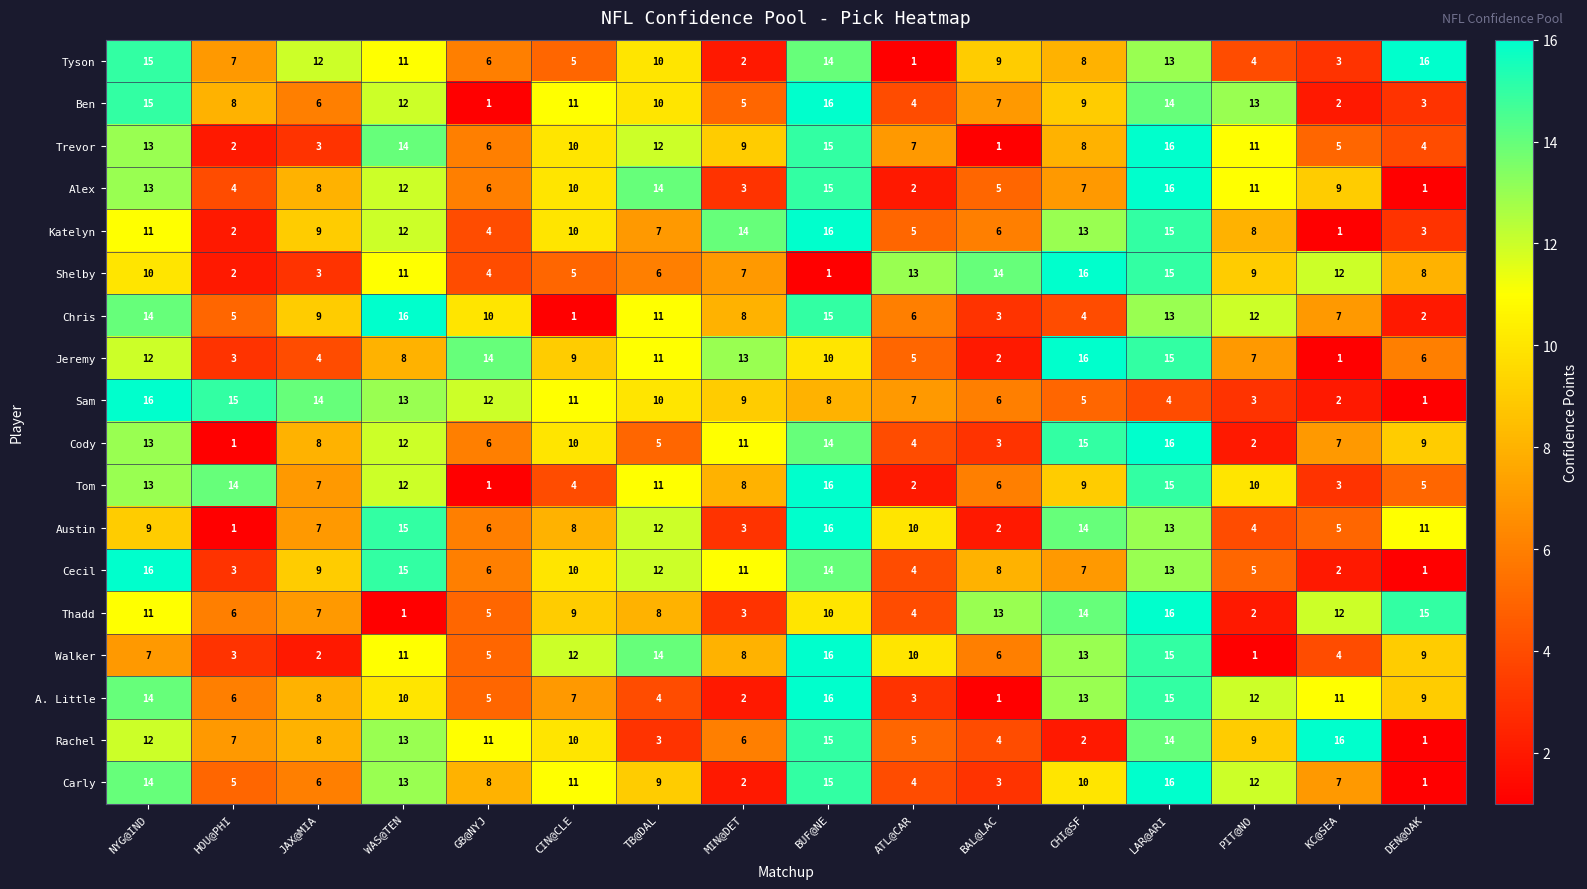

What is the maximum value shown in the chart?

16